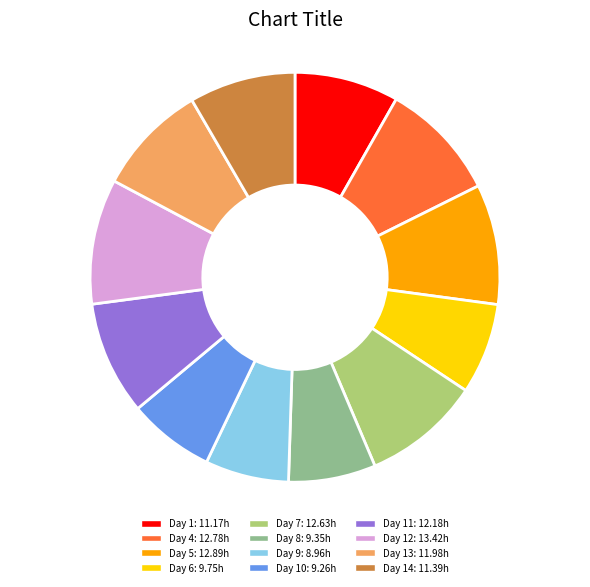

Does any single category account for the majority?

No